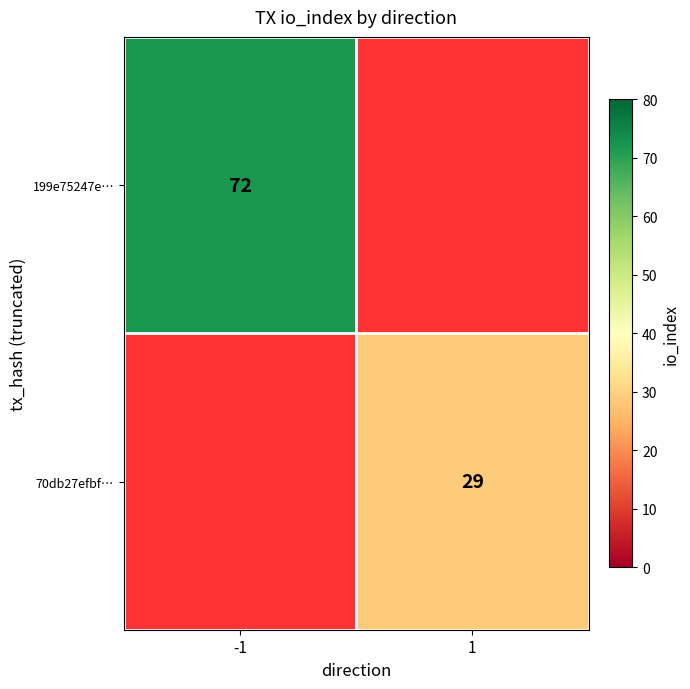

Which category has the lowest value across all series?

1